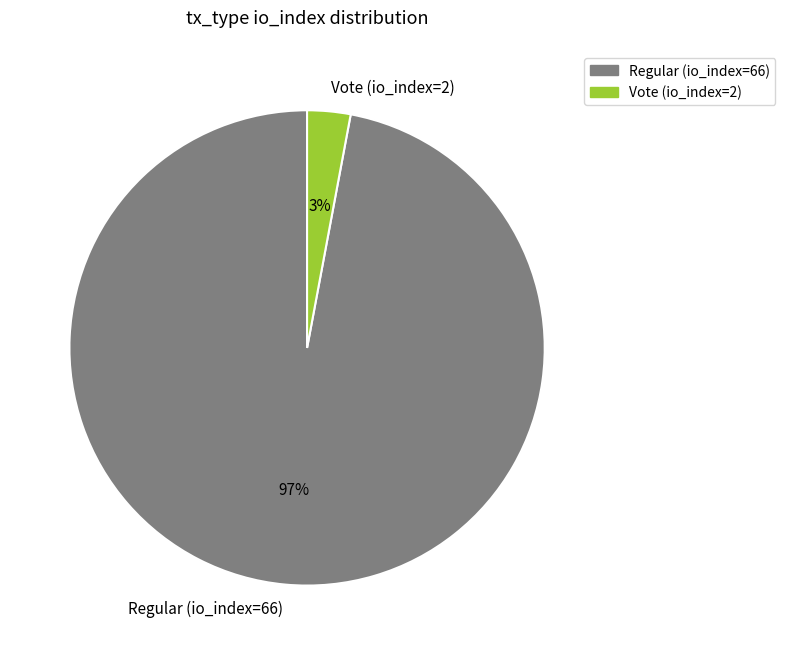

How many slices are in this pie chart?

2